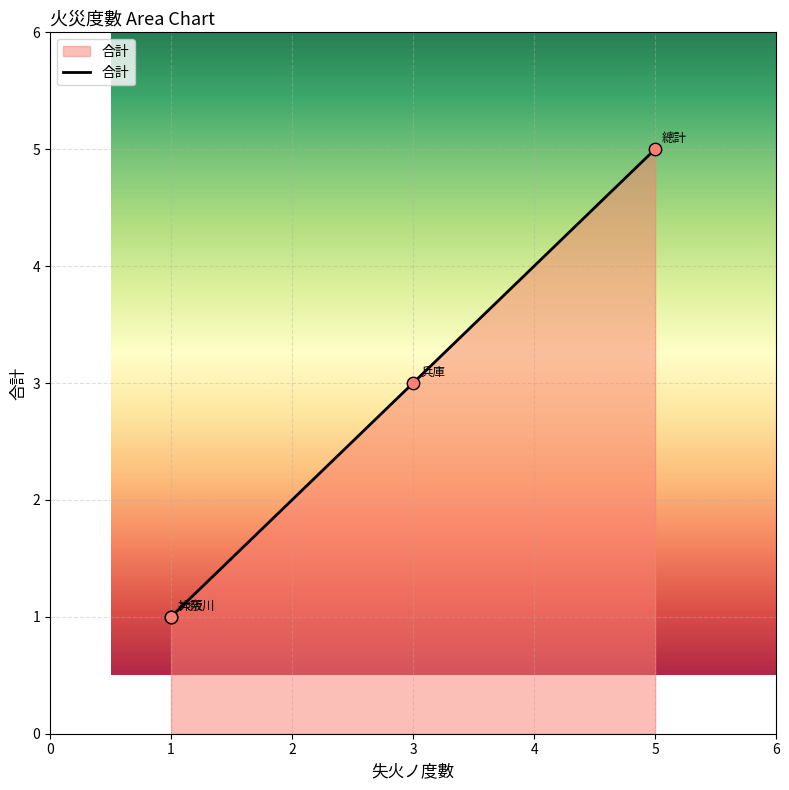

What is the change in value from 1 to 5?

+4